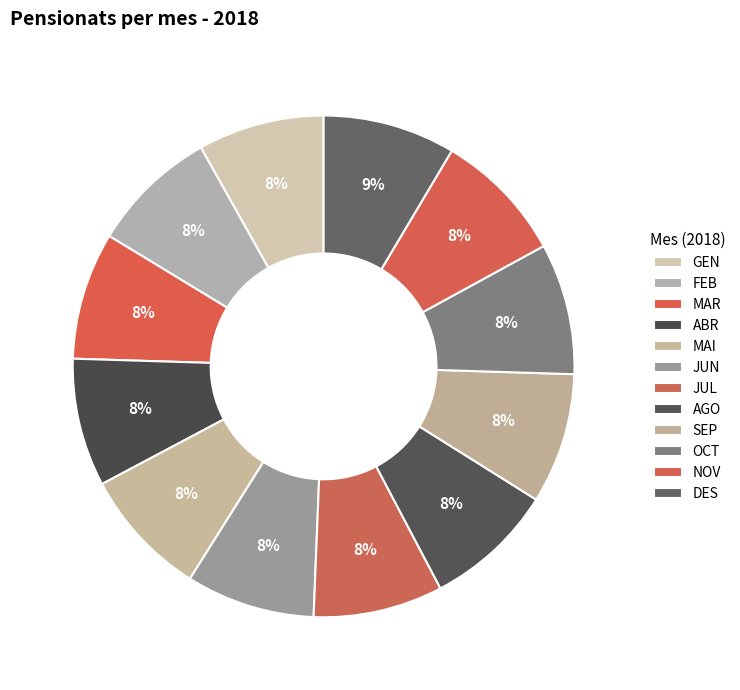

To the nearest percent, what is the average slice percentage?

8%